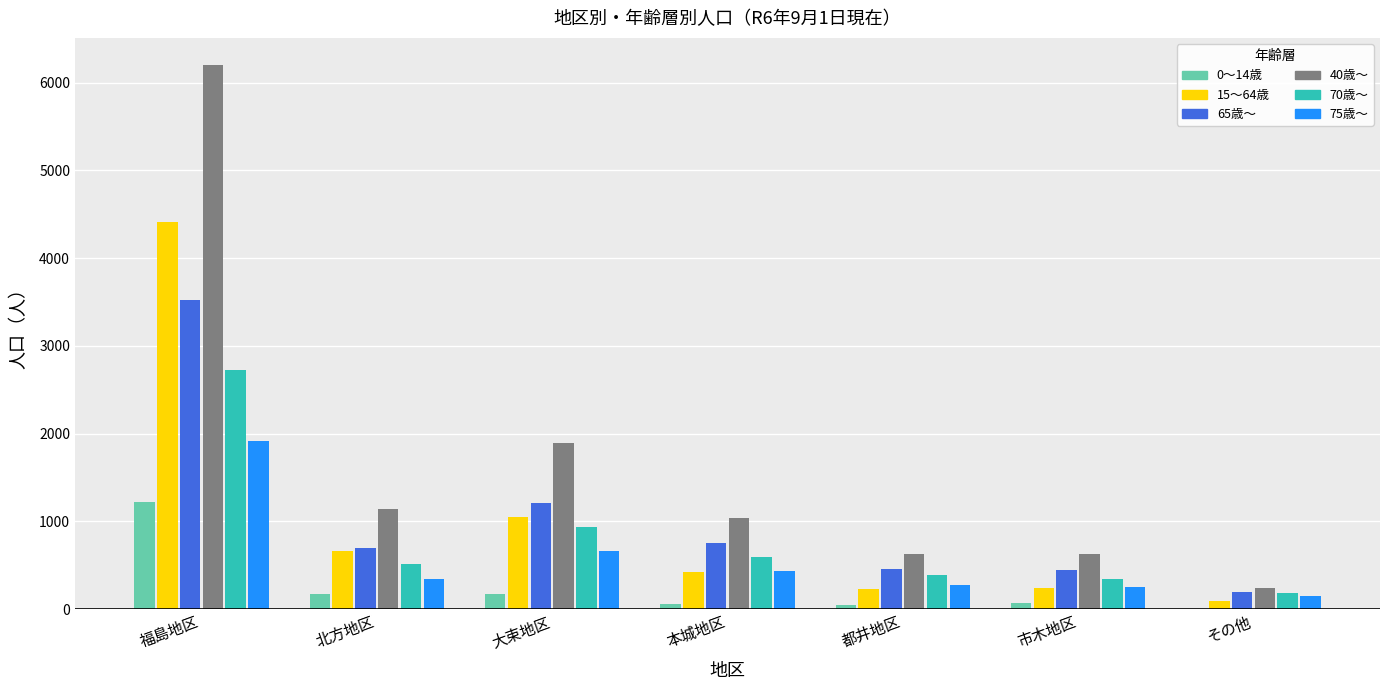

At which label does 15～64歳 reach its peak?

福島地区